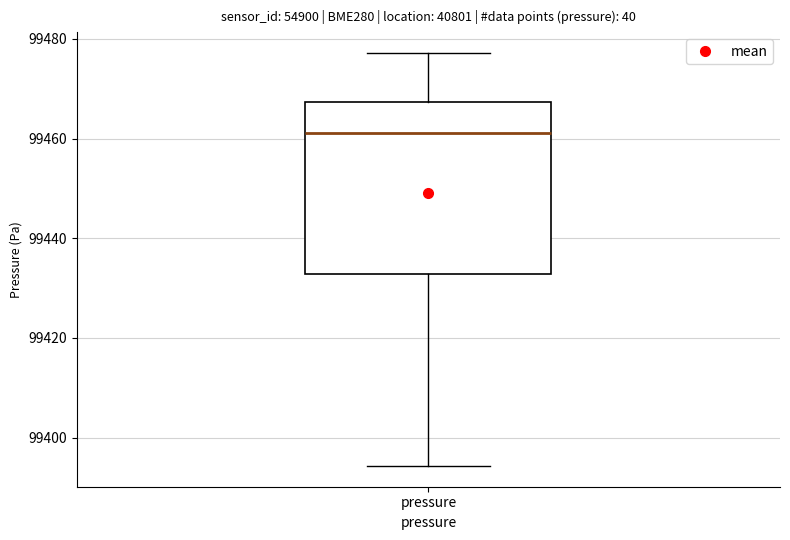

Where is the lower edge of the box for pressure on the y-axis? The values are not printed on the chart, so give them approximately, as read against the axis.

99432